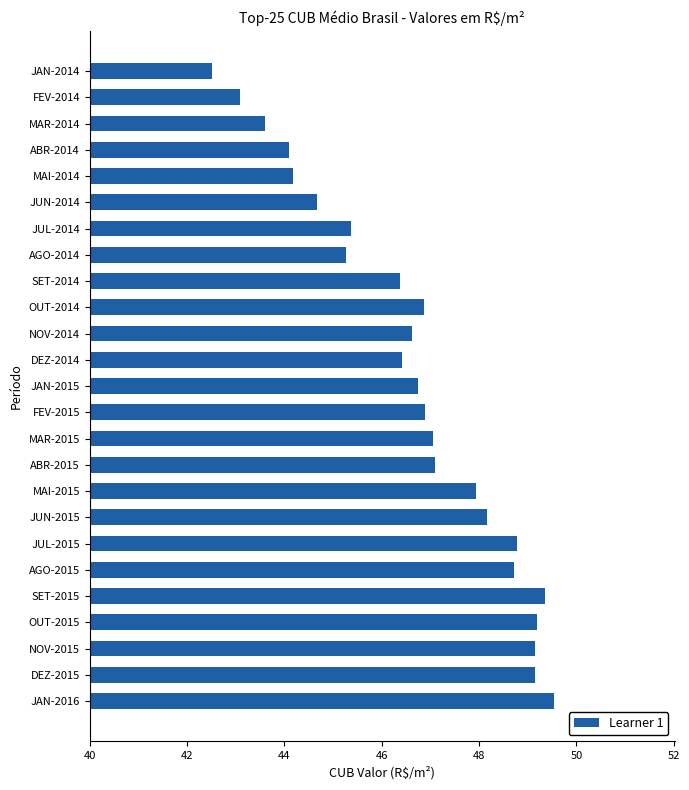

What is the difference between the maximum and second lowest values?

6.5